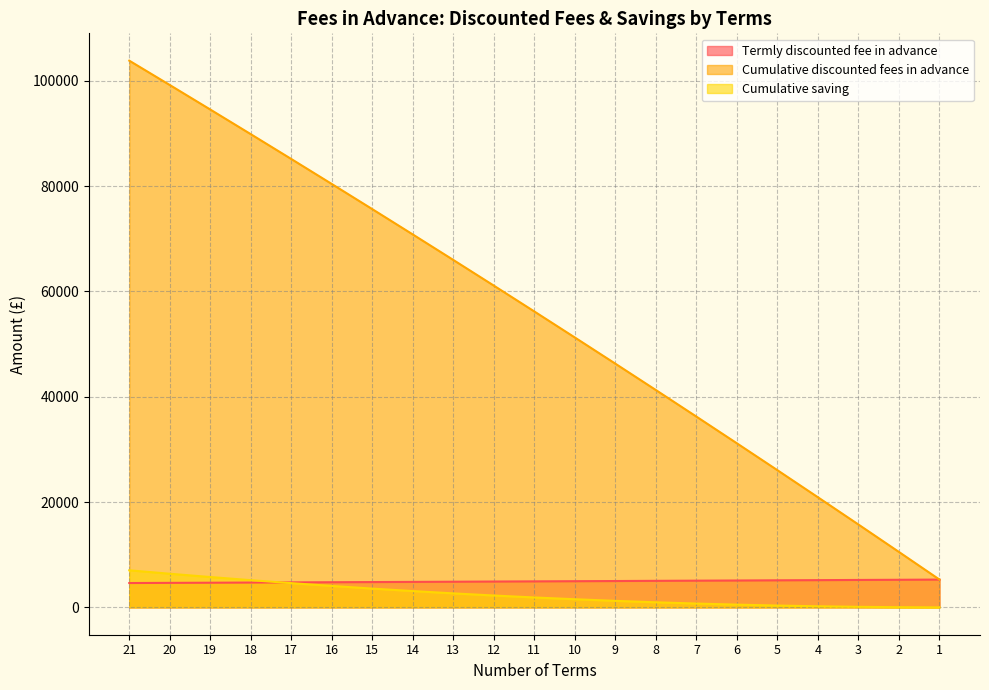

True or false: Termly discounted fee in advance has more than 2 points higher than both neighbors.

False